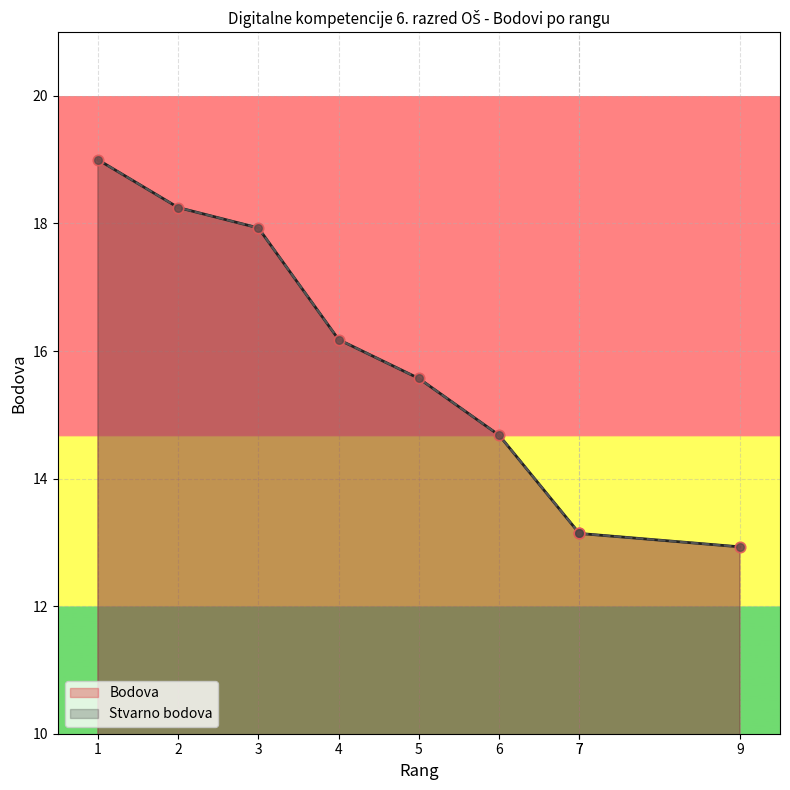

Which series contains the lowest Y value?

Bodova